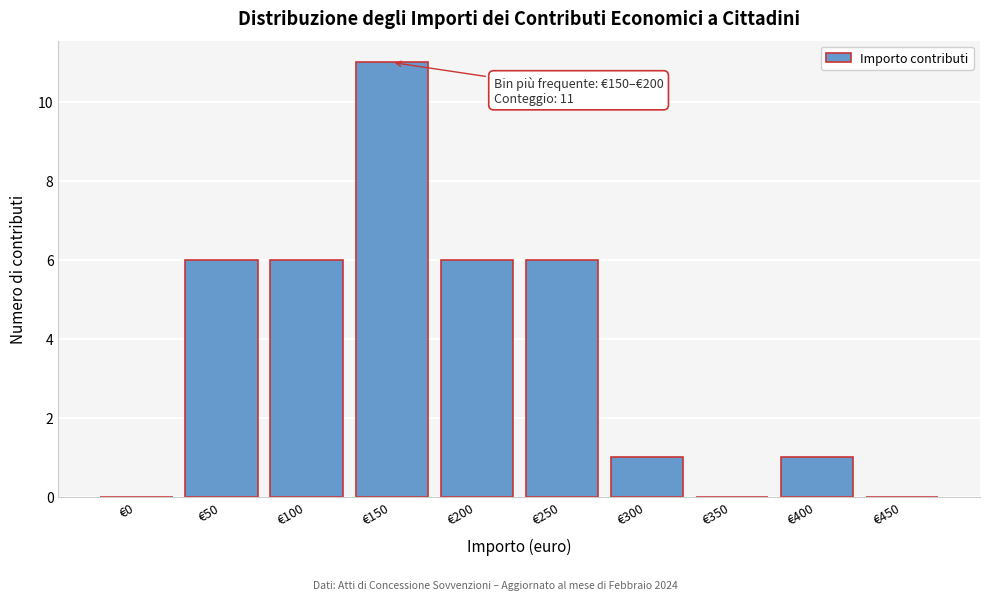

Reading right to left, transcribe all the data shown in this chart.

€450=0	€400=1	€350=0	€300=1	€250=6	€200=6	€150=11	€100=6	€50=6	€0=0